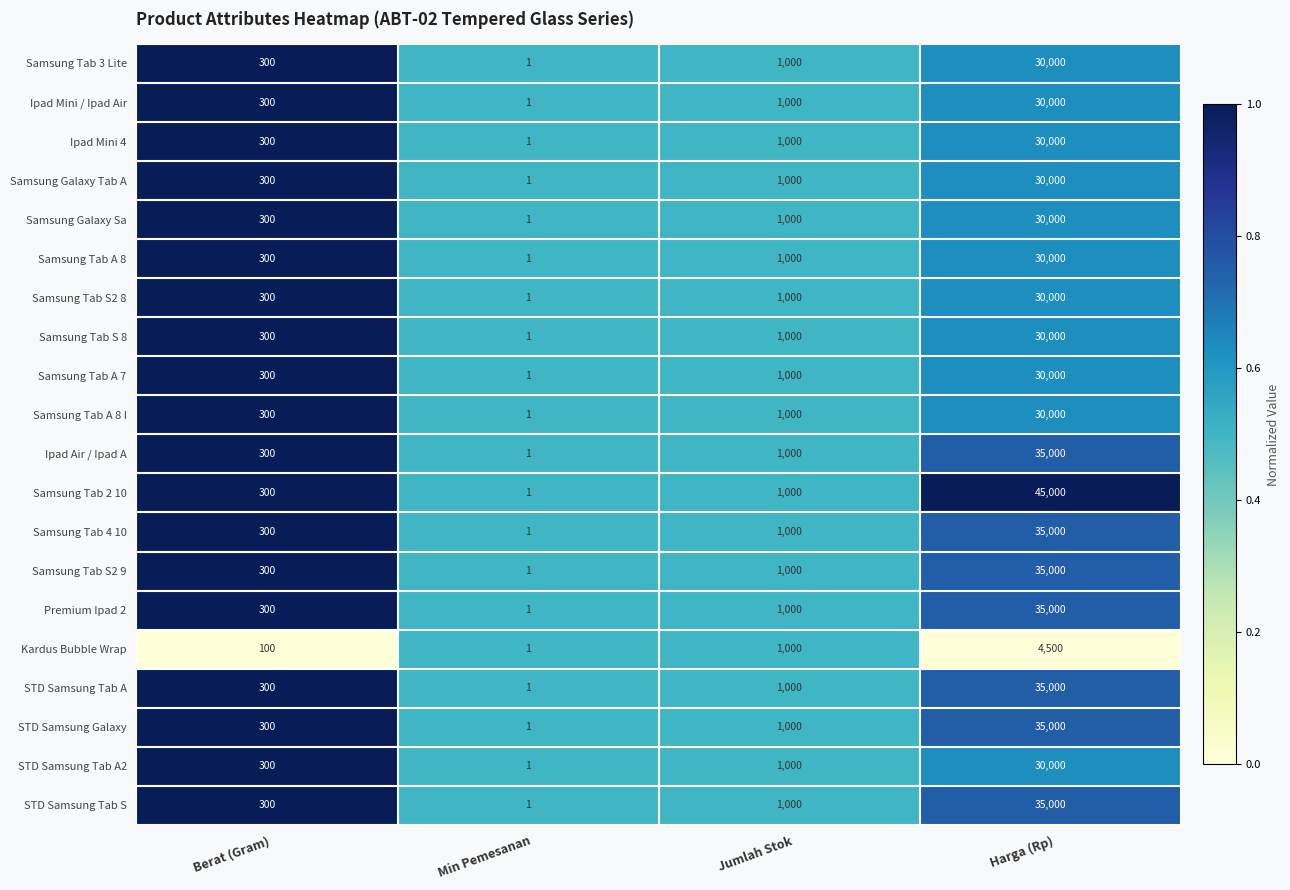

How many data points does each series have?

4